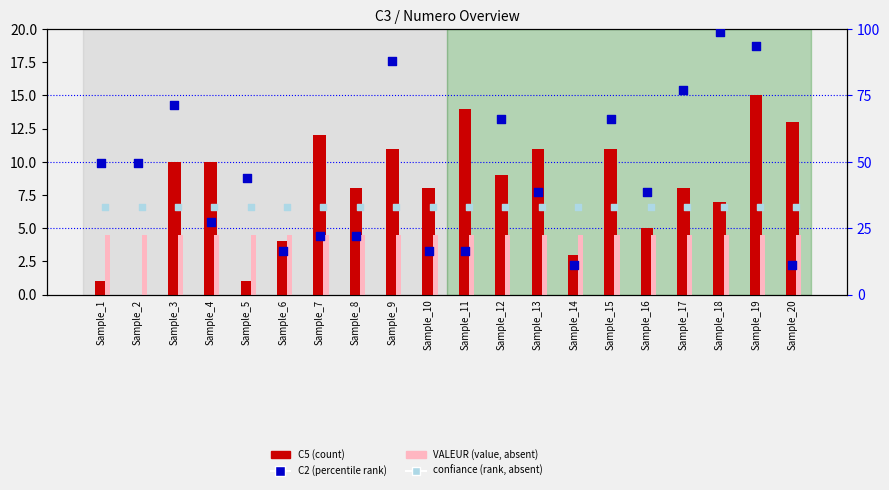

Which series reaches the minimum Y coordinate?

C5 (count)